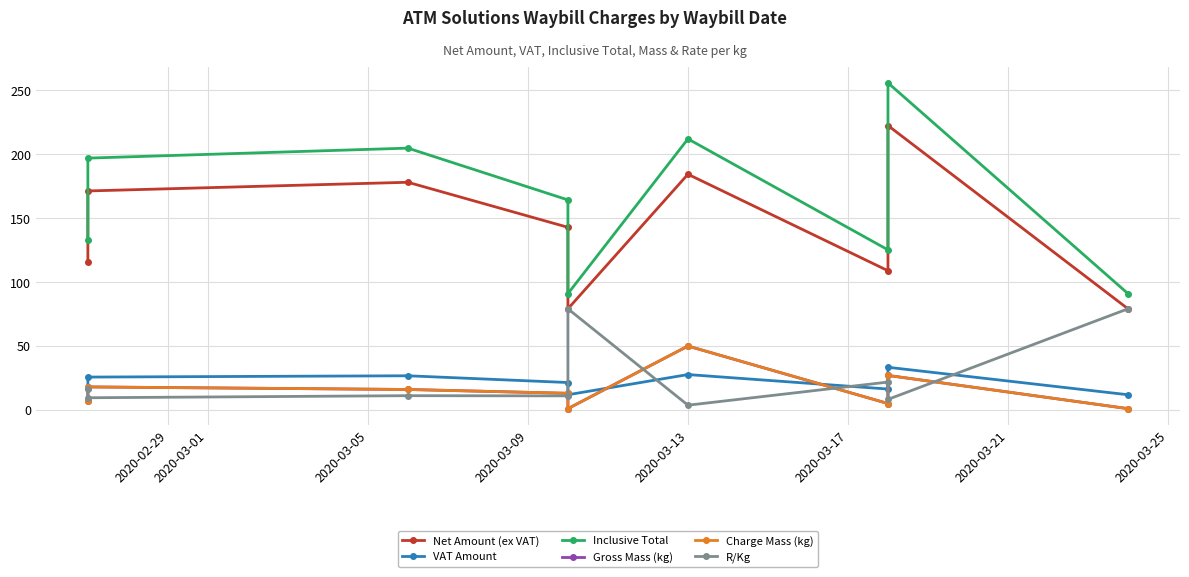

What is the lowest value of the Charge Mass (kg) series?

1.0